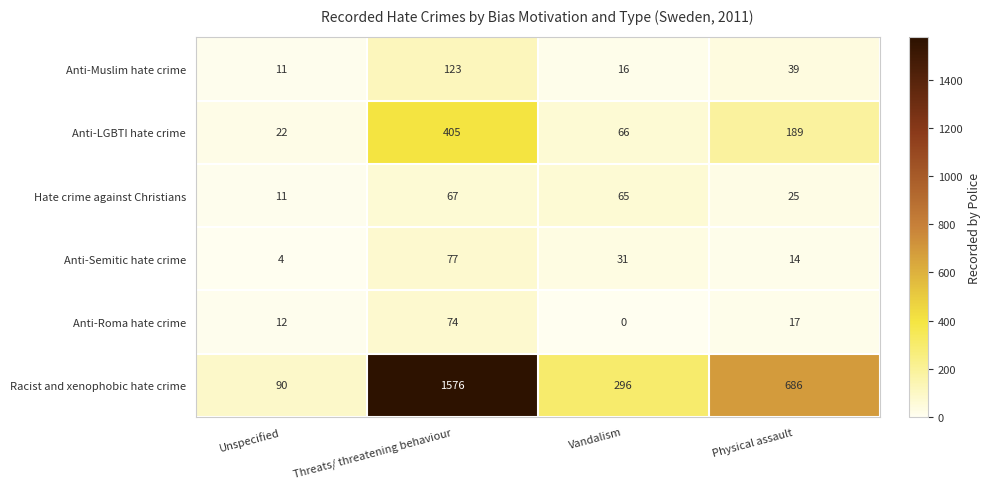

At how many categories does at least one series exceed 1456?

1